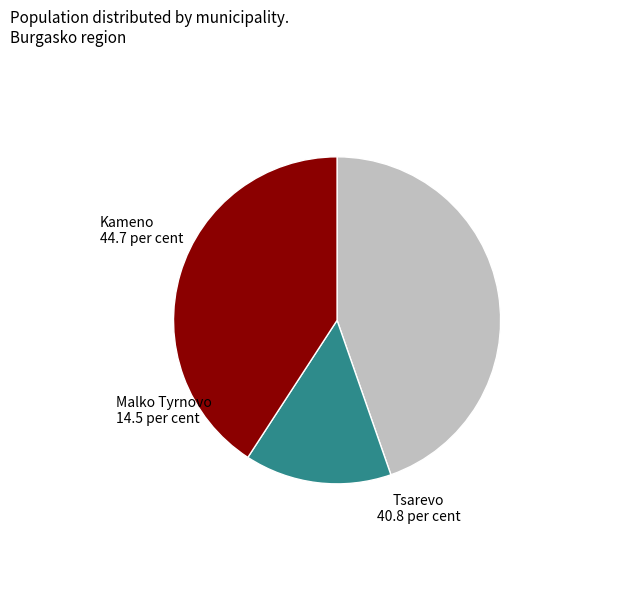

The Kameno slice represents 45% of the pie. True or false?

True